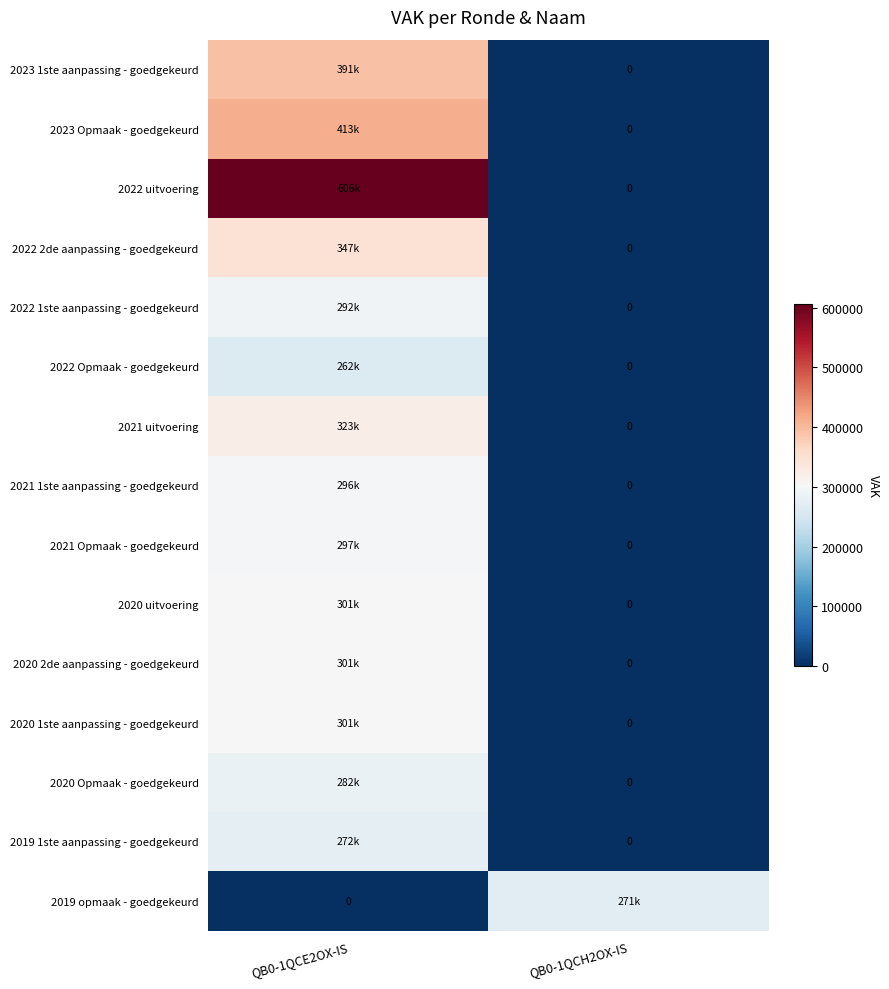

What value does the 2019 opmaak - goedgekeurd series have at QB0-1QCH2OX-IS?

270582